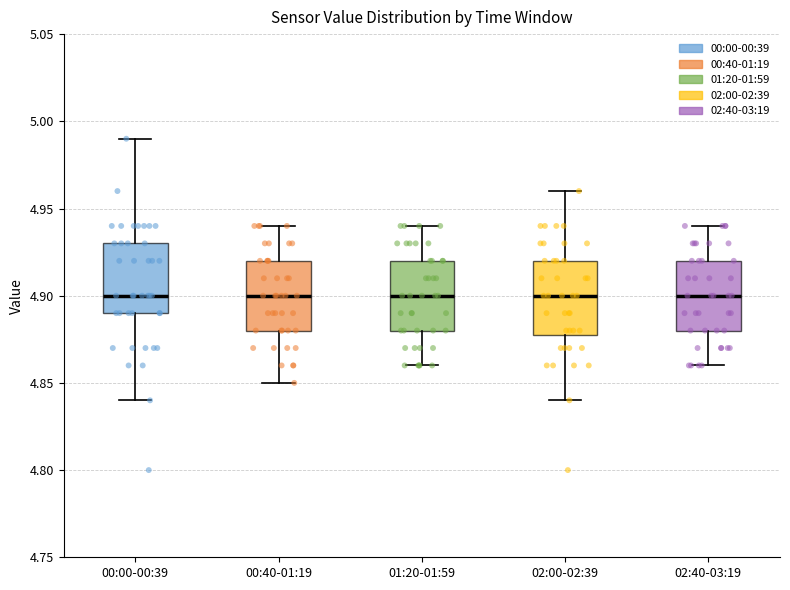

Reading left to right, transcribe this box plot: for each box, give where its median line is, the range the box spans, and where its two whiskers end, as read against the y-axis. The values are not printed on the chart, so give them approximately, as read against the axis.

00:00-00:39: median 4.90, box 4.89 to 4.93, whiskers 4.84 to 4.99
00:40-01:19: median 4.90, box 4.88 to 4.92, whiskers 4.85 to 4.94
01:20-01:59: median 4.90, box 4.88 to 4.92, whiskers 4.86 to 4.94
02:00-02:39: median 4.90, box 4.88 to 4.92, whiskers 4.84 to 4.96
02:40-03:19: median 4.90, box 4.88 to 4.92, whiskers 4.86 to 4.94